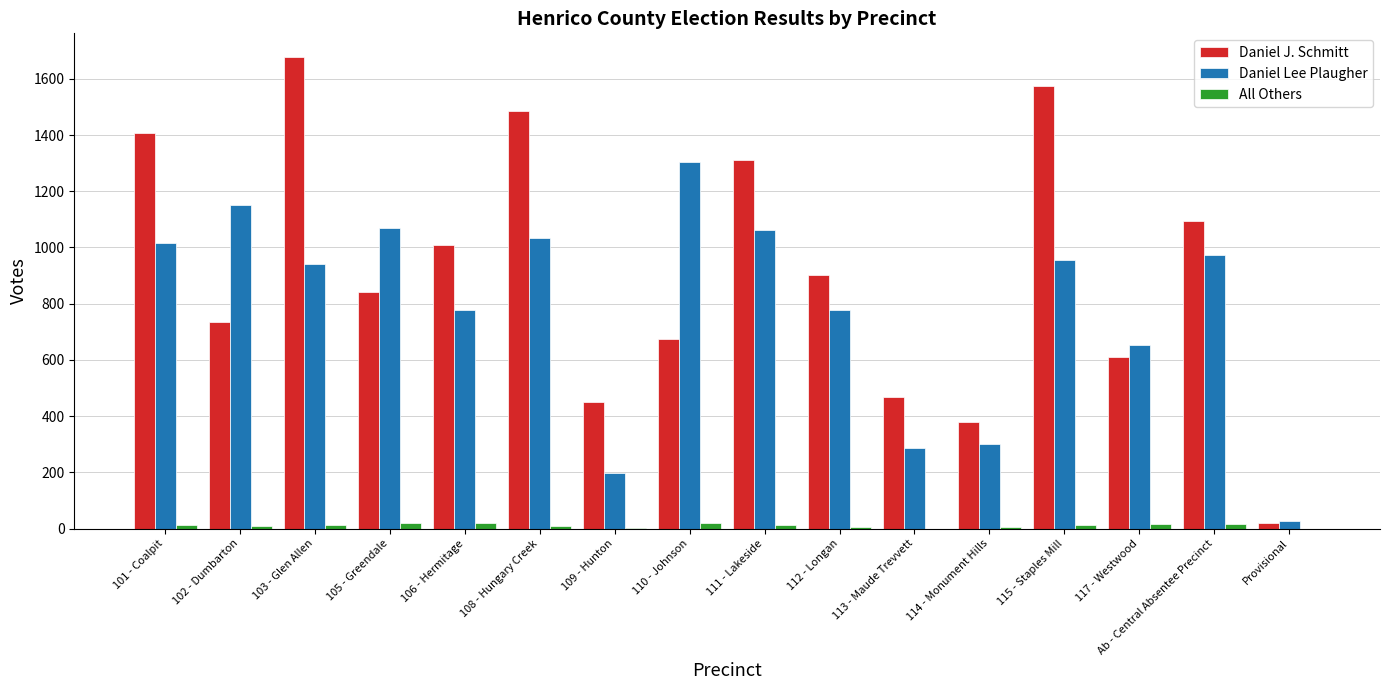

Is it true that Daniel Lee Plaugher equals 1292 at 115 - Staples Mill?

False